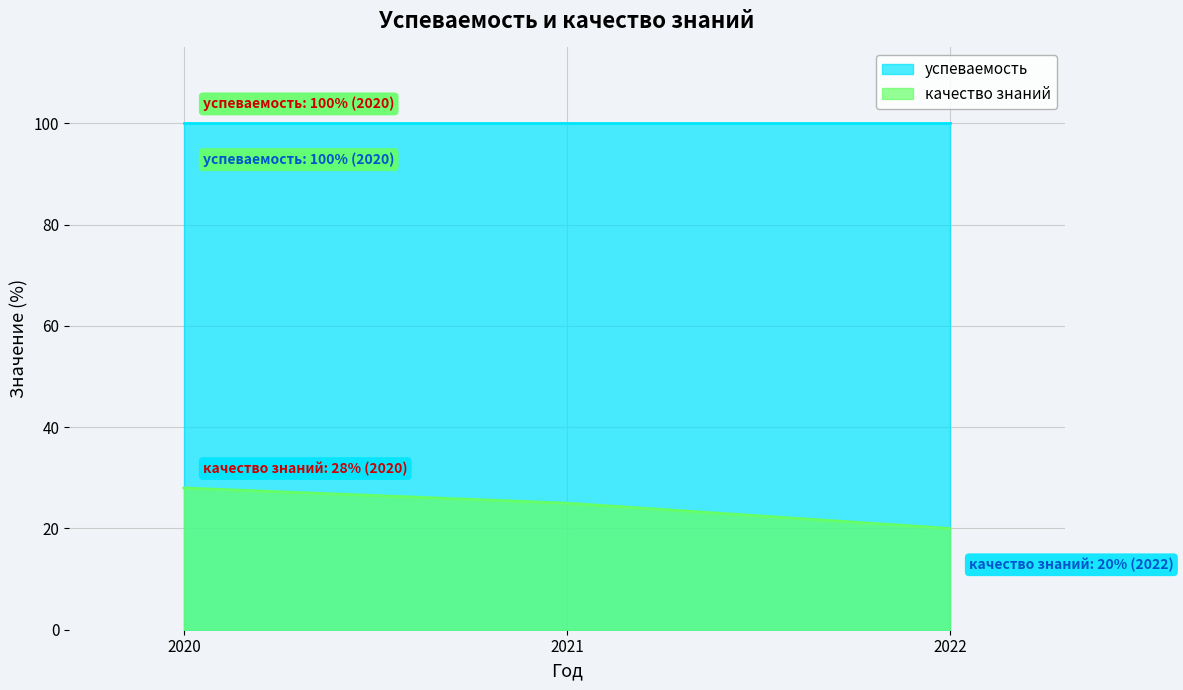

Rank the categories by value from highest to lowest.

2020, 2021, 2022